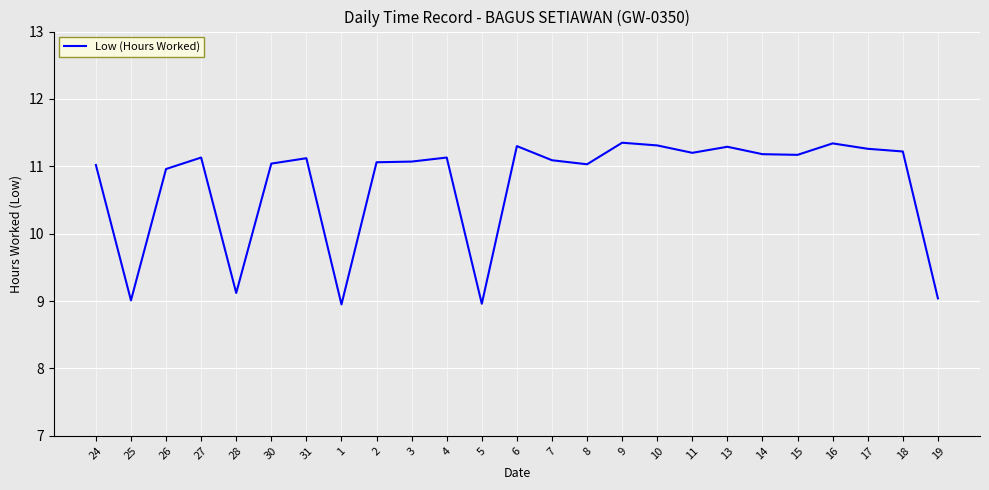

What is the sum of all values?

268.4